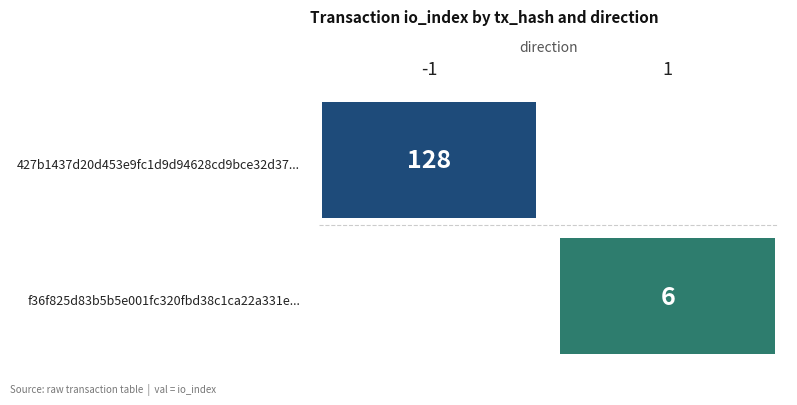

How many categories are shown in the chart?

2